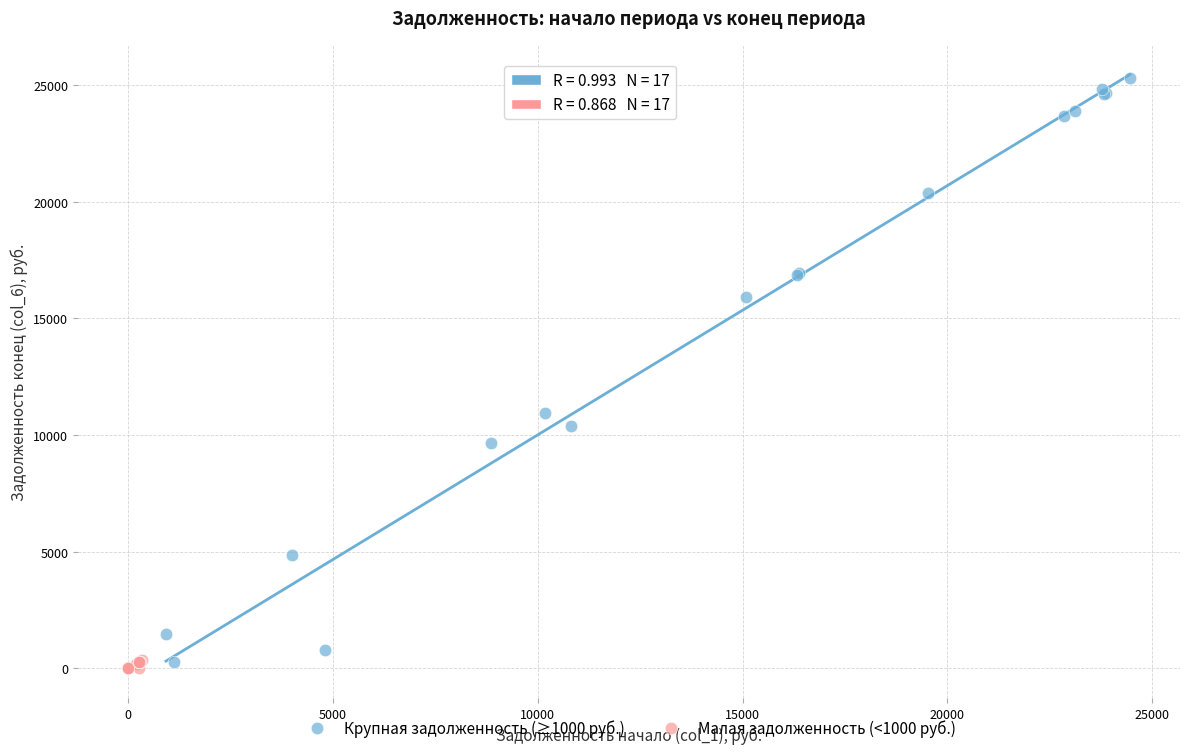

Which series has the widest spread of Y values?

Крупная задолженность (≥1000 руб.)